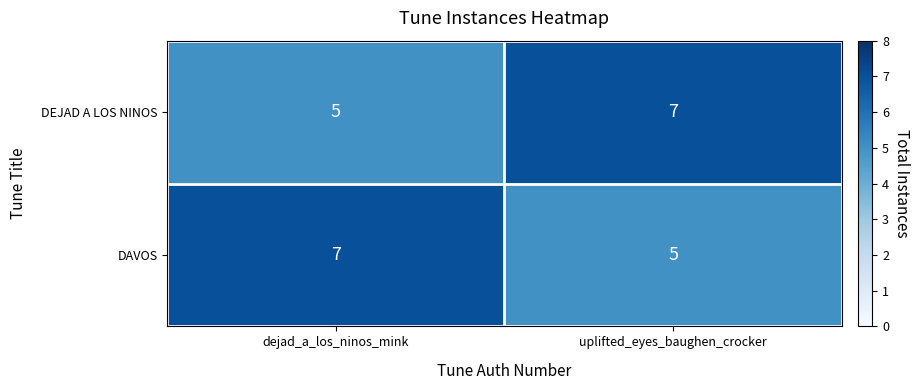

Reading left to right, transcribe all the data shown in this chart.

DEJAD A LOS NINOS: 5	7
DAVOS: 7	5